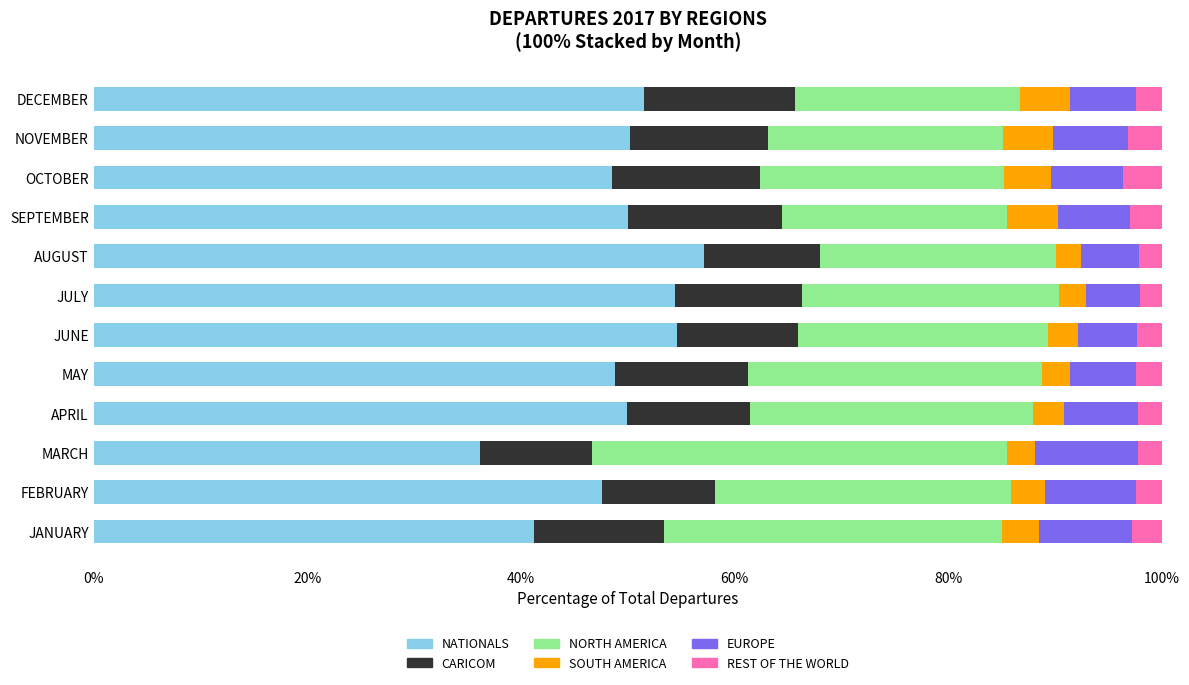

What is the total value across all series at JUNE?

100.0